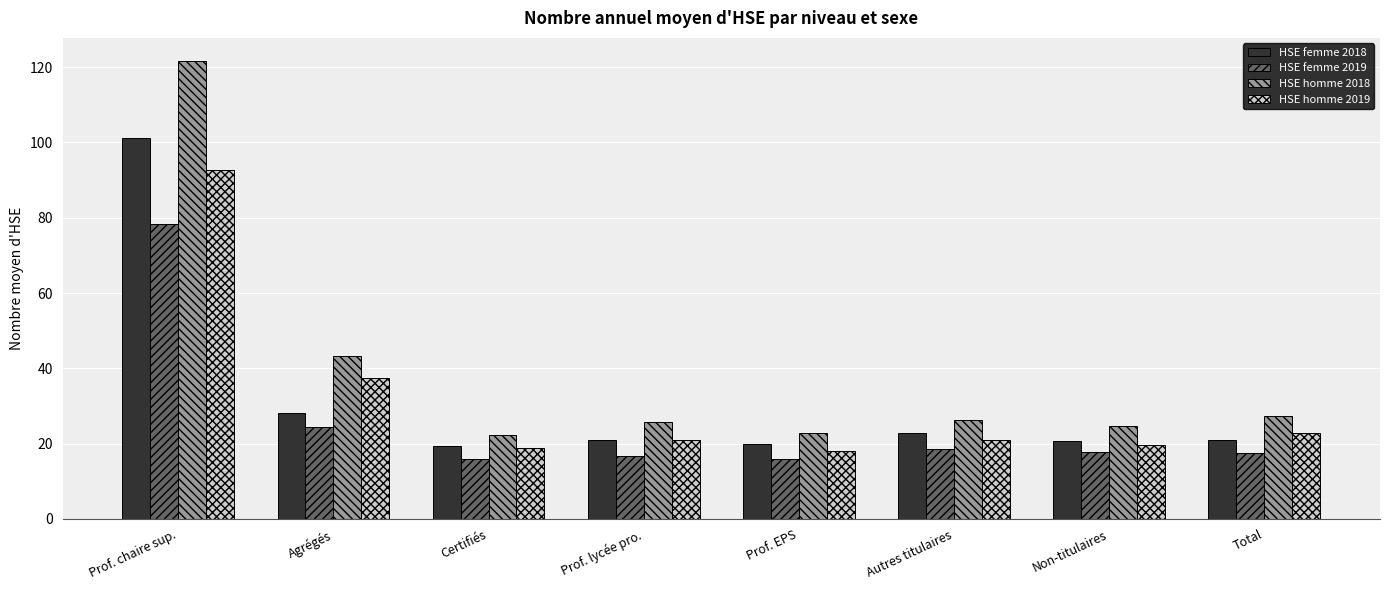

What is the difference between the highest and lowest values at Agrégés?

18.9